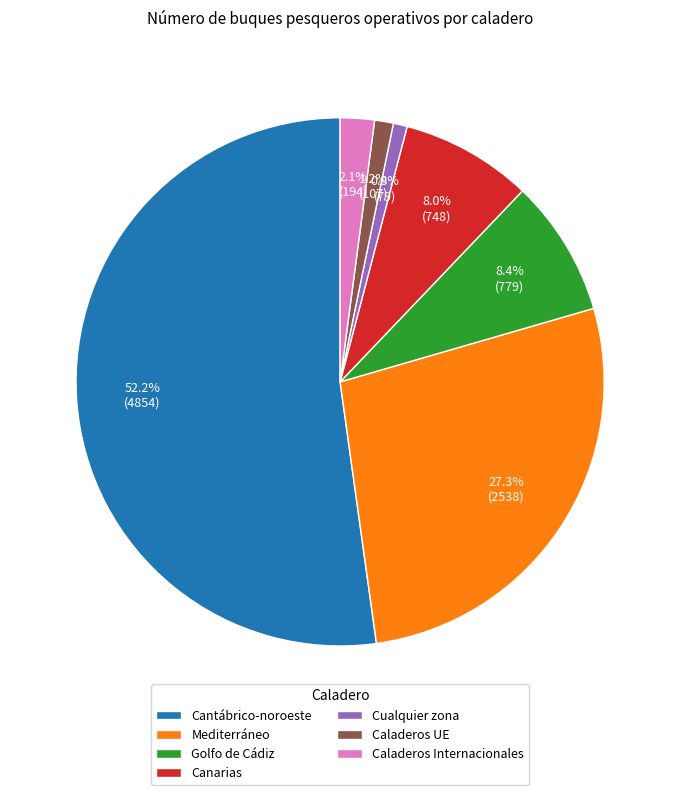

What is the largest slice in the pie chart?

Cantábrico-noroeste